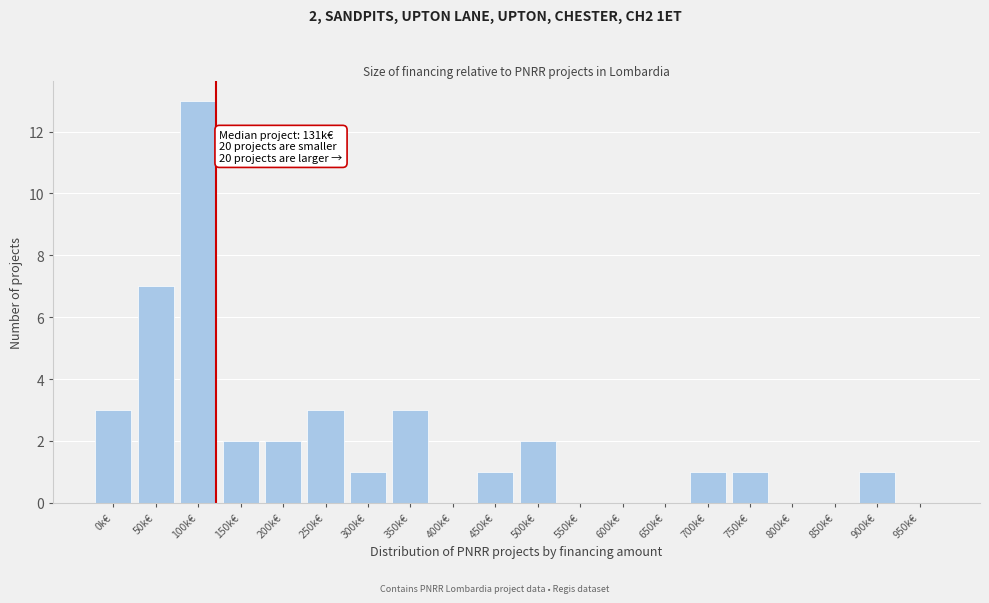

Reading left to right, what are all the values shown in this chart?

0k€=3	50k€=7	100k€=13	150k€=2	200k€=2	250k€=3	300k€=1	350k€=3	400k€=0	450k€=1	500k€=2	550k€=0	600k€=0	650k€=0	700k€=1	750k€=1	800k€=0	850k€=0	900k€=1	950k€=0